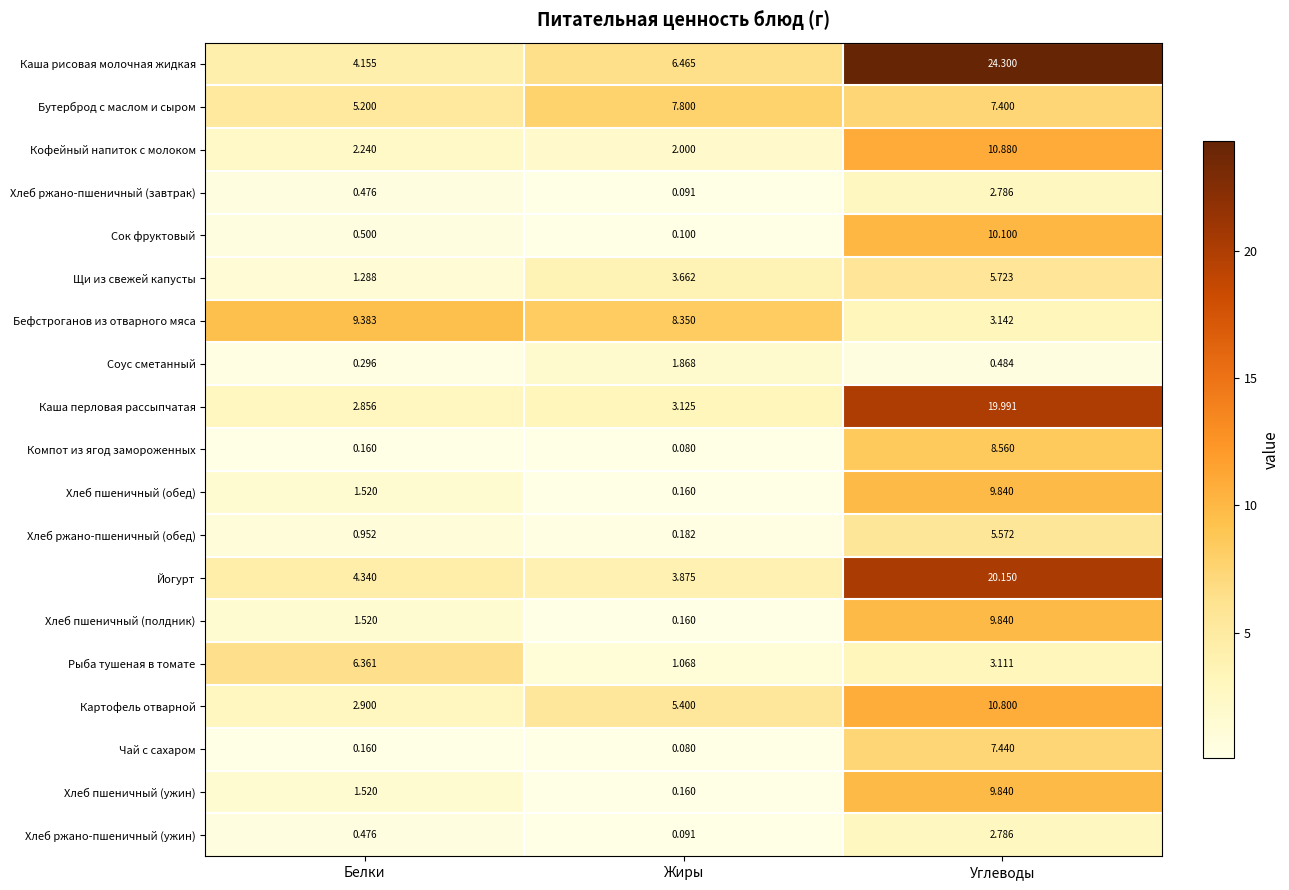

What is the smallest value displayed?

0.1